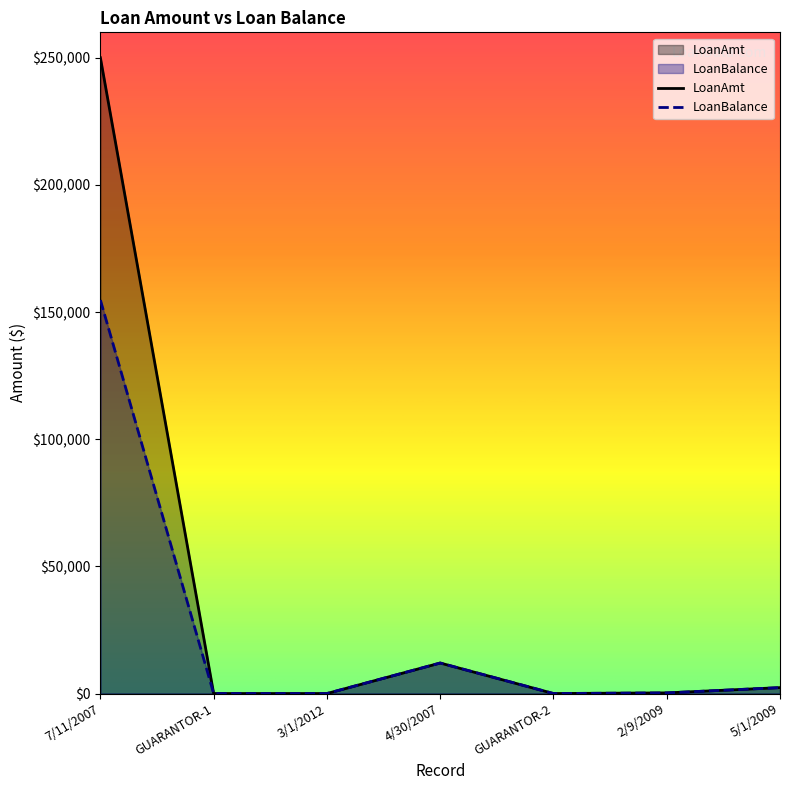

True or false: LoanBalance and LoanAmt cross at least once.

False